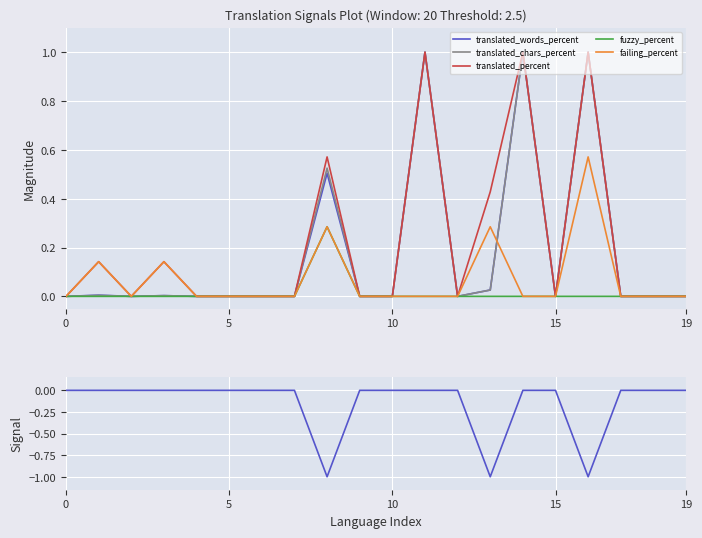

Count the number of categories in the chart.

20